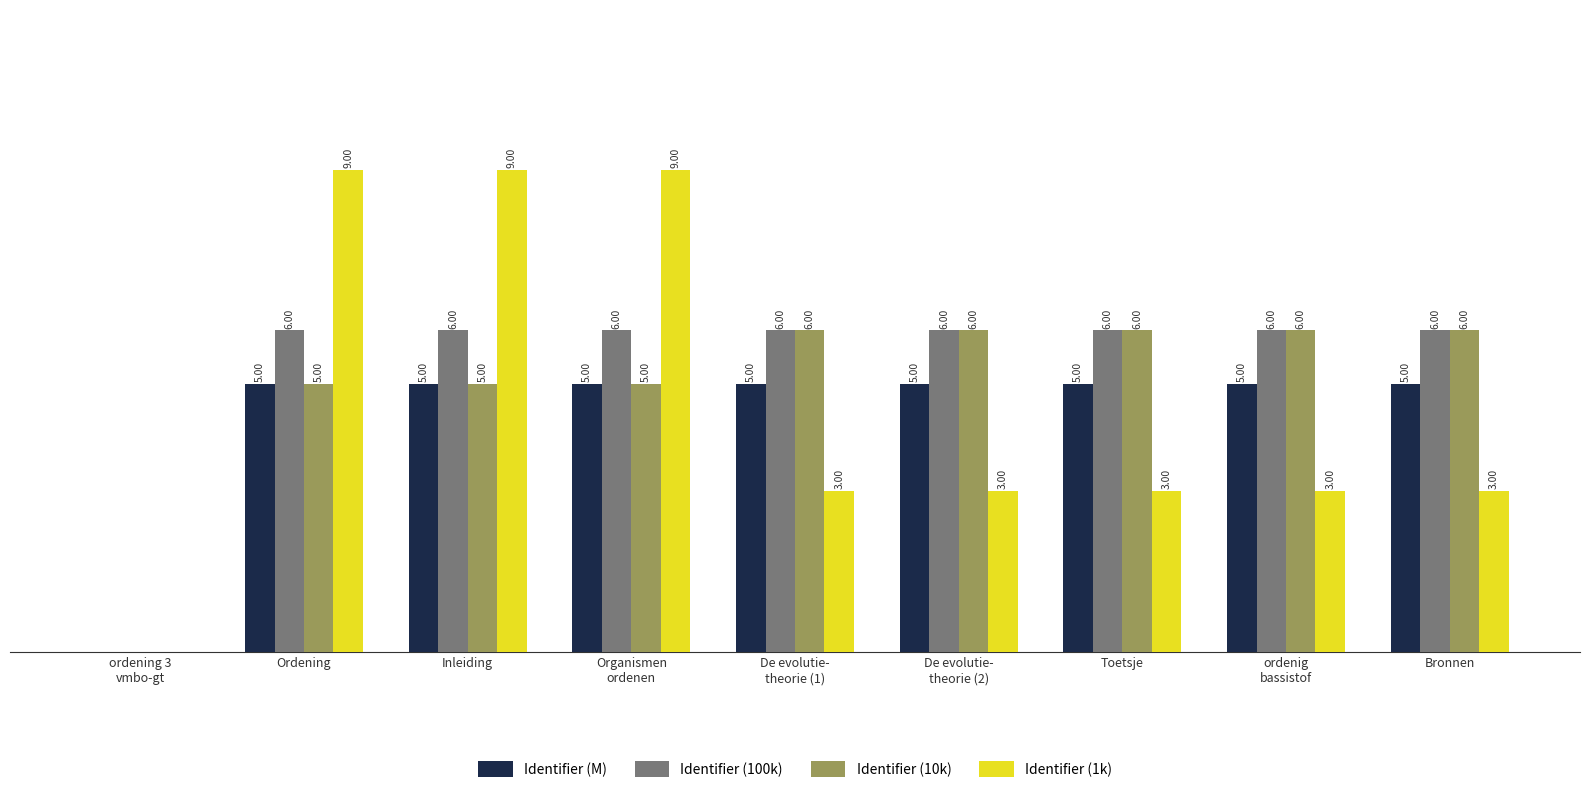

At which label does Identifier (10k) reach its peak?

De evolutie-
theorie (1)